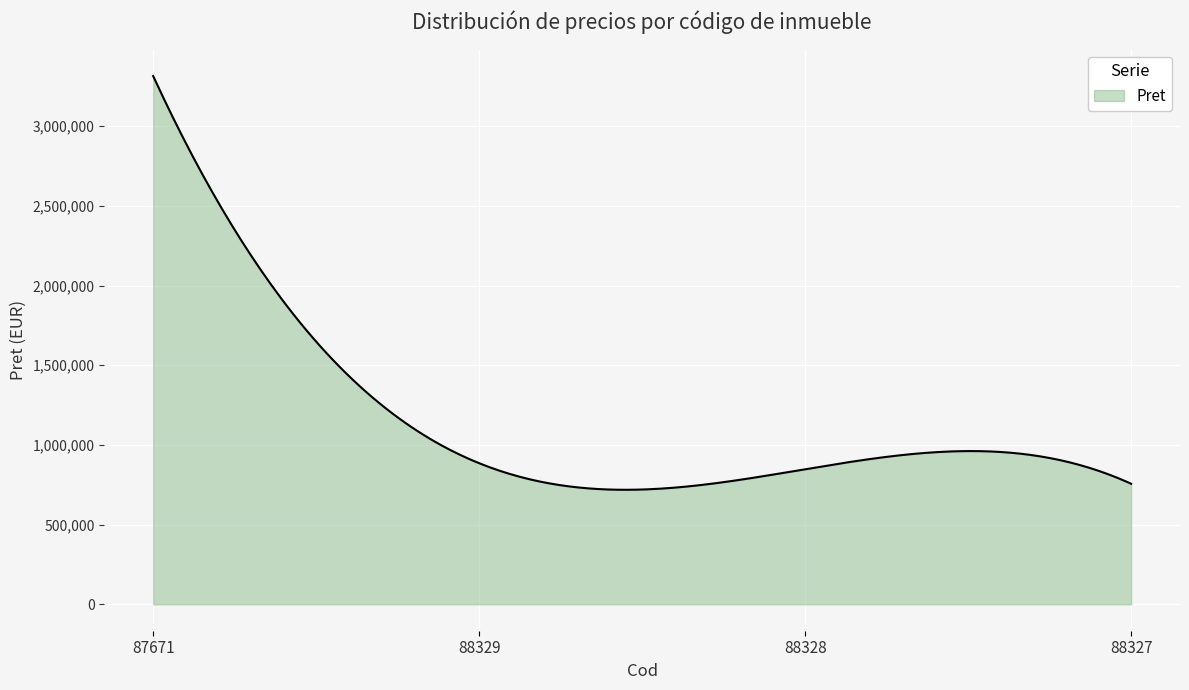

What is the greatest value displayed?

3315230.0